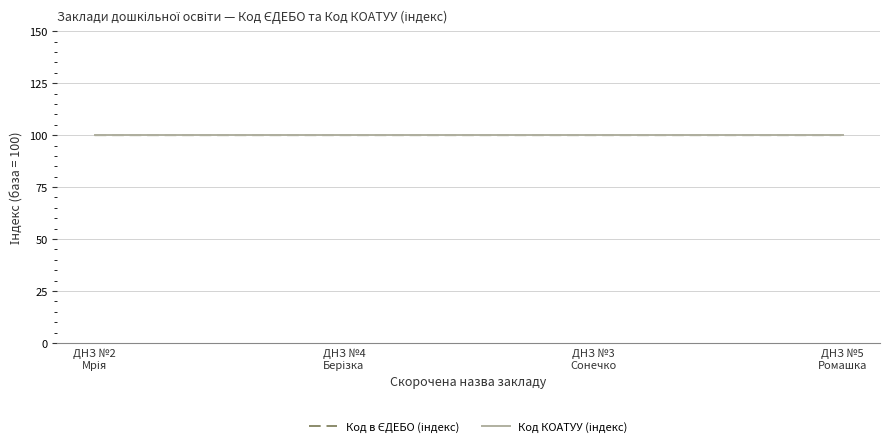

What is the smallest value displayed?

100.0